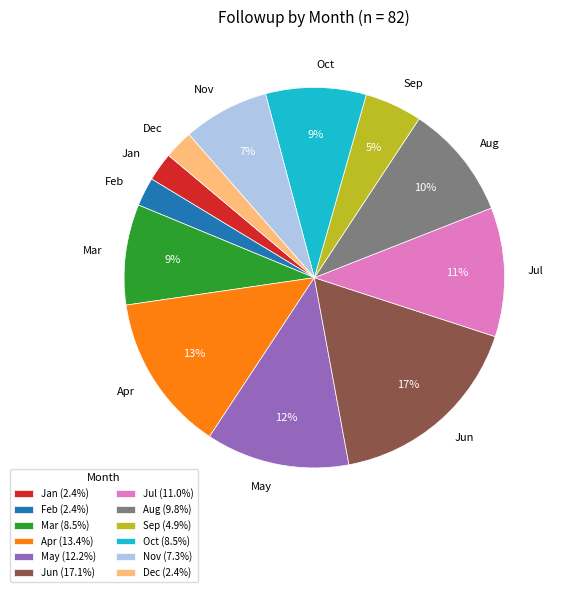

Is there any slice that represents more than half of the pie?

No